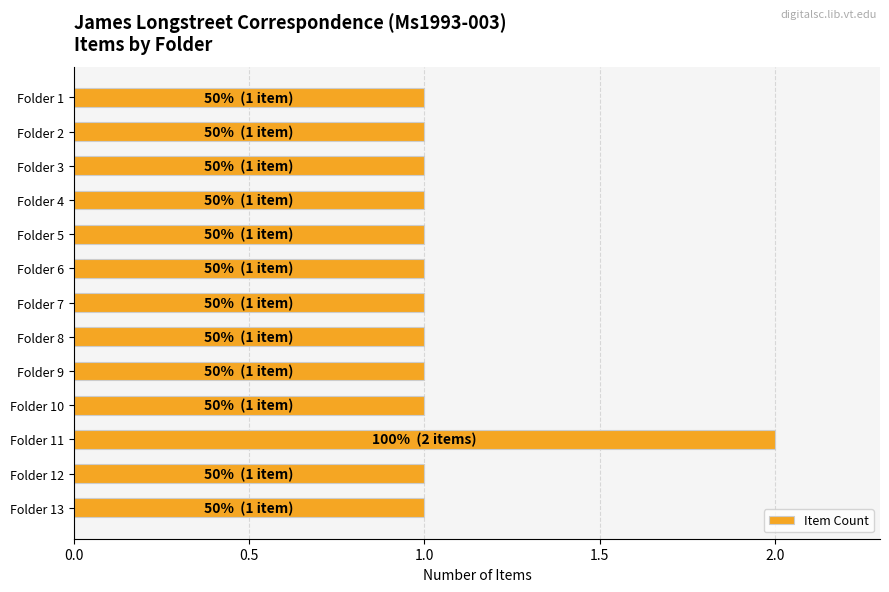

How many values are between 1 and 2?

13